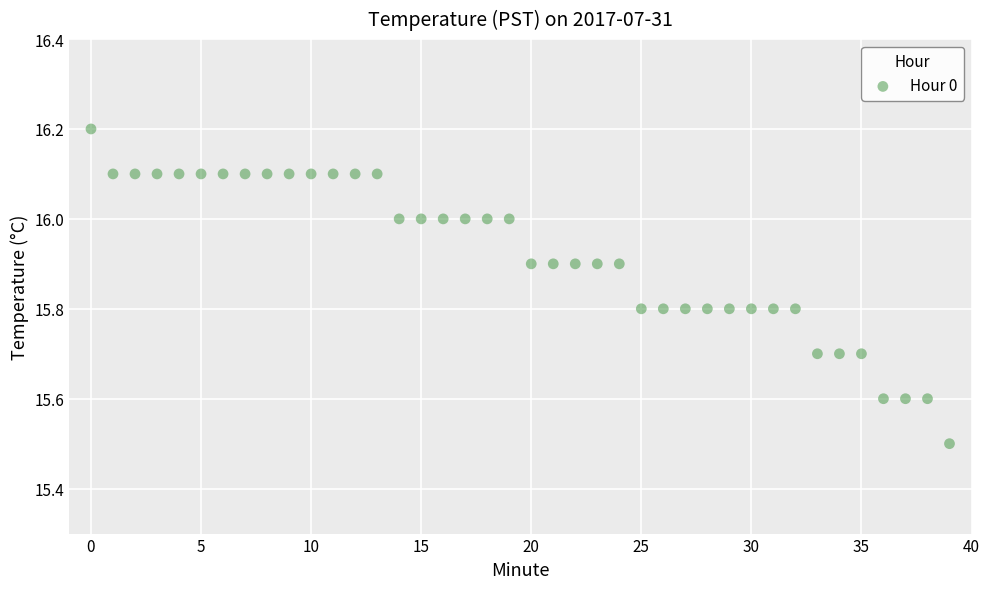

What is the range of Y values (max minus min)?

0.7